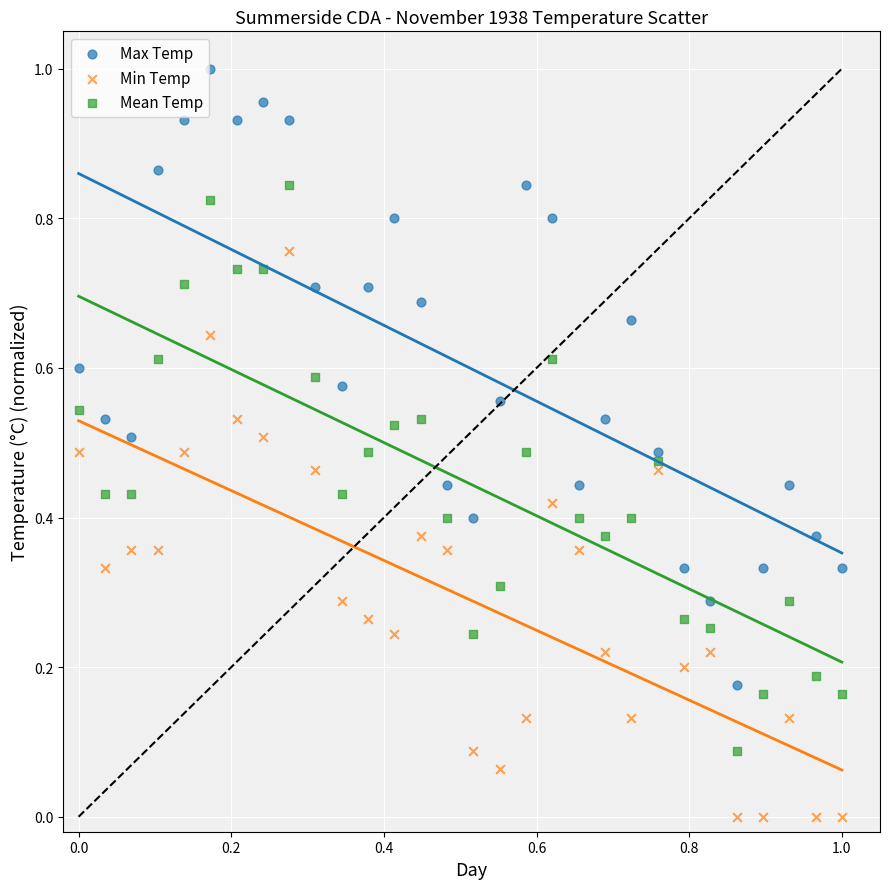

Which series contains the lowest Y value?

Min Temp